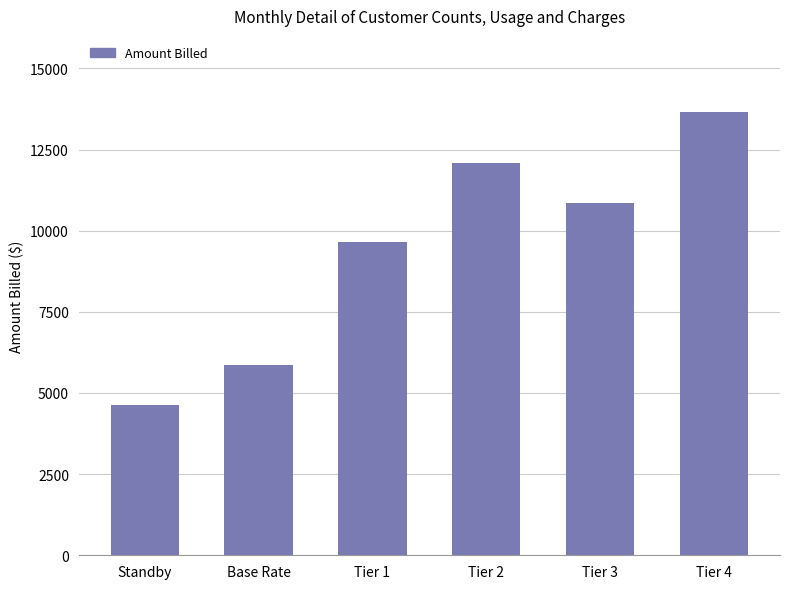

What is the label of the 5th bar from the right?

Base Rate